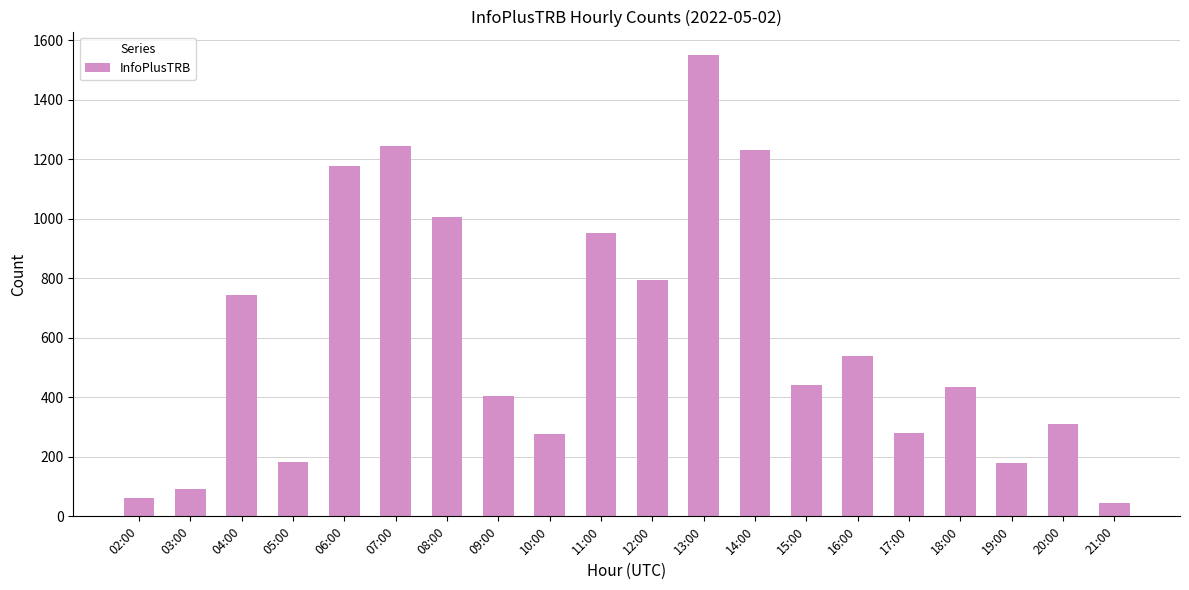

Approximately how many times larger is the value at 14:00 compared to 04:00?

1.7